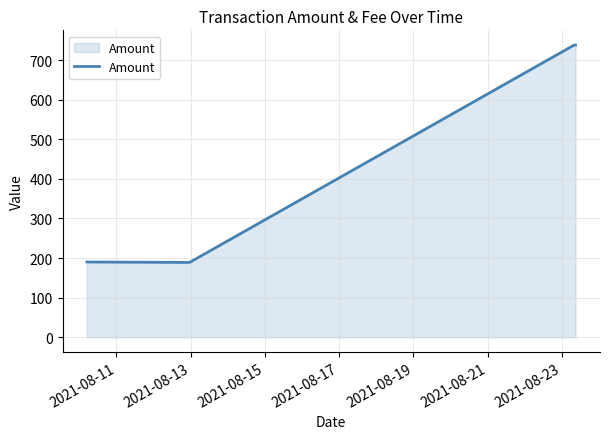

True or false: there are more than 1 points higher than both neighbors.

False